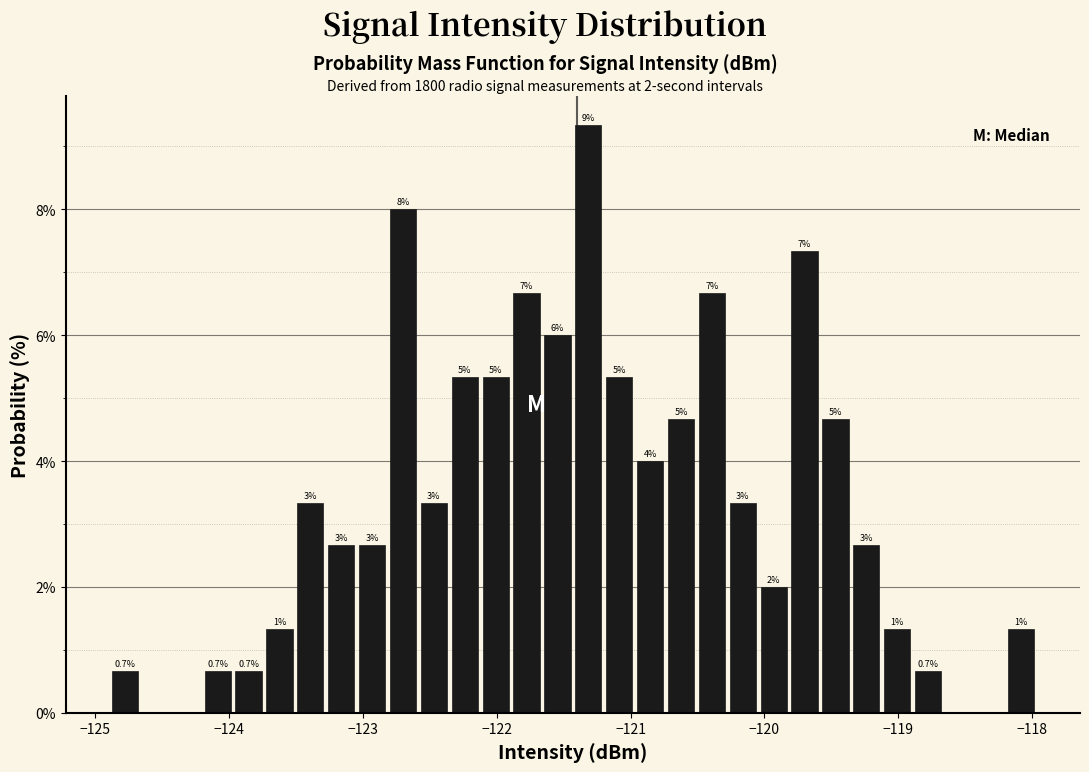

Around what value on the x-axis is the tallest bar? Give the approximate position of its centre, as read against the axis.

-121.3